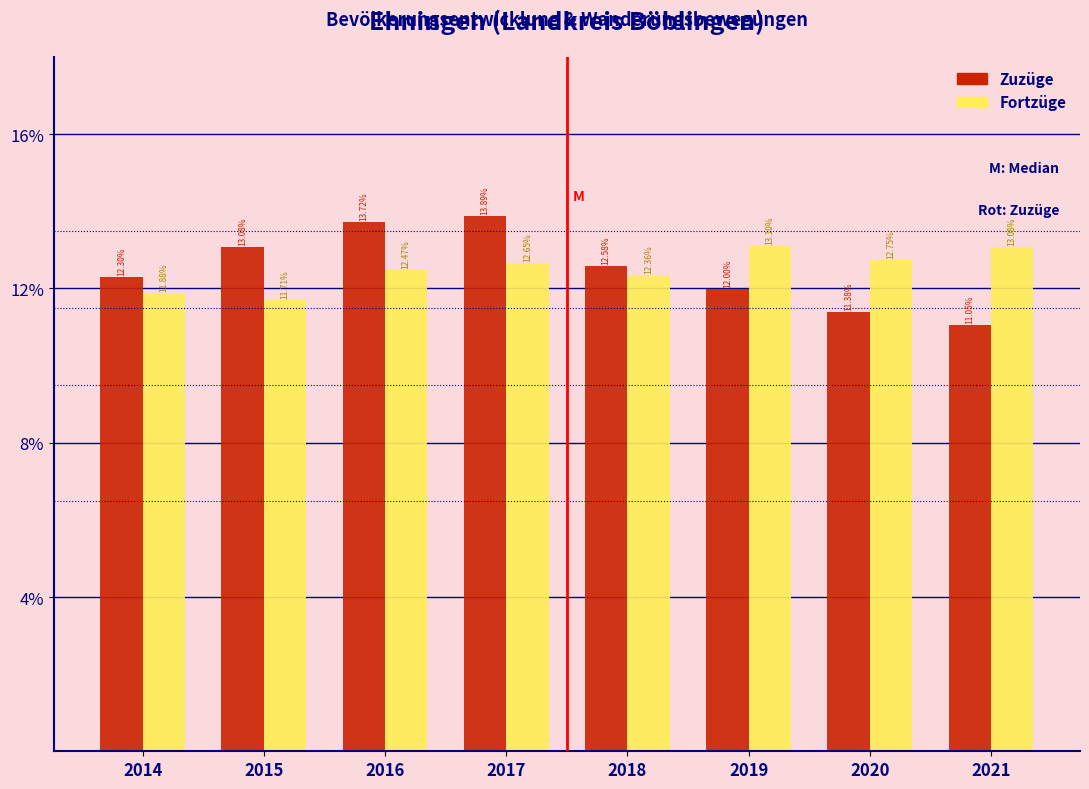

Rank the series by their maximum value, from highest to lowest.

Zuzüge, Fortzüge